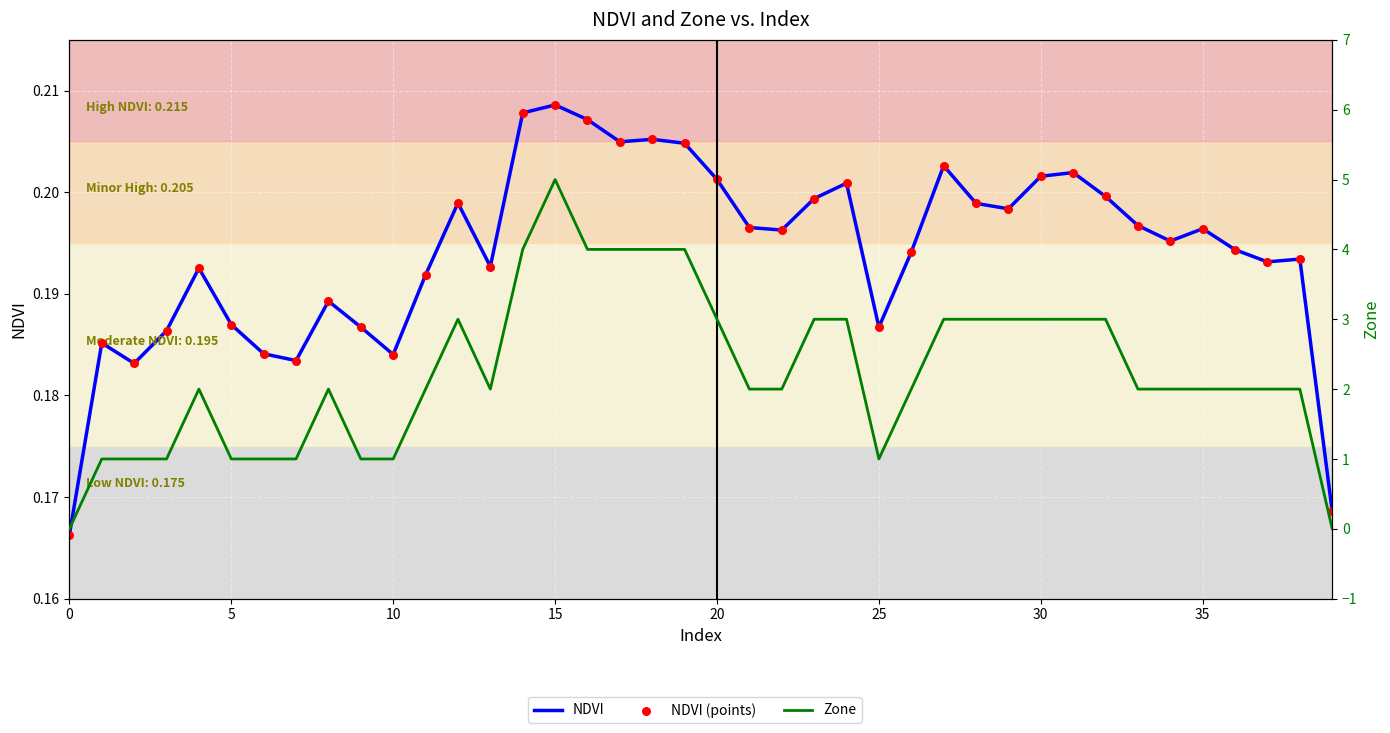

What are all the series names shown in the legend?

NDVI, NDVI (points), Zone